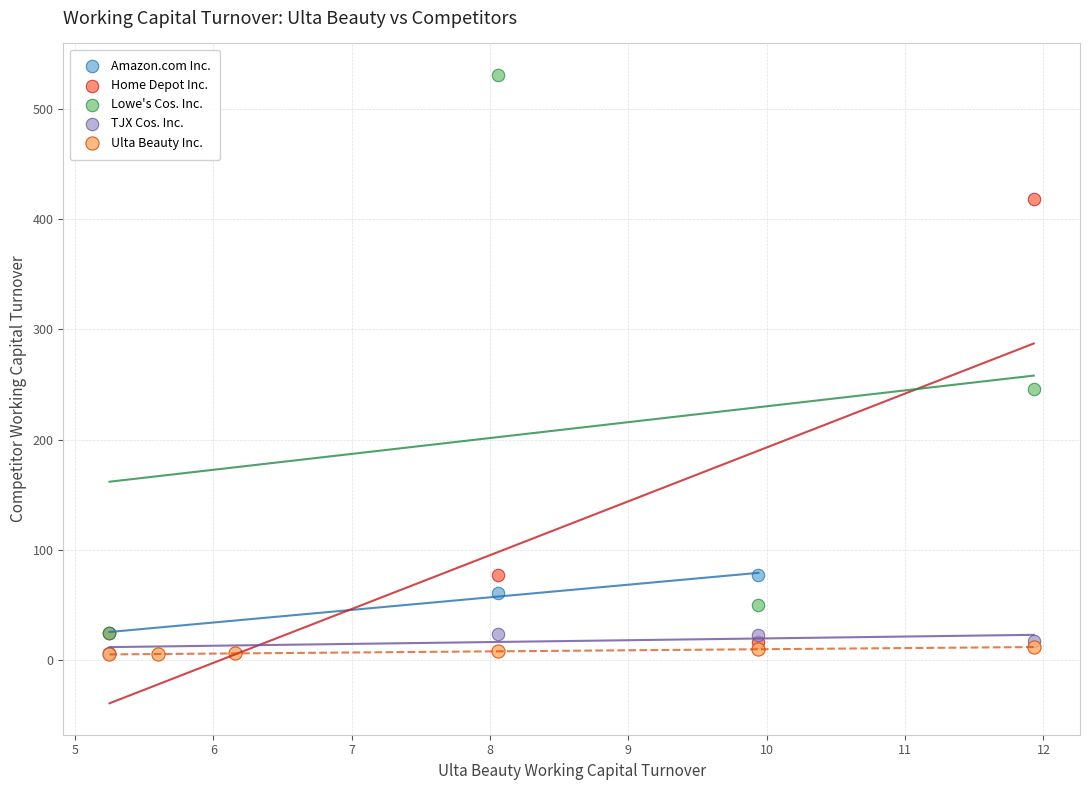

Which series contains the highest Y value?

Lowe's Cos. Inc.